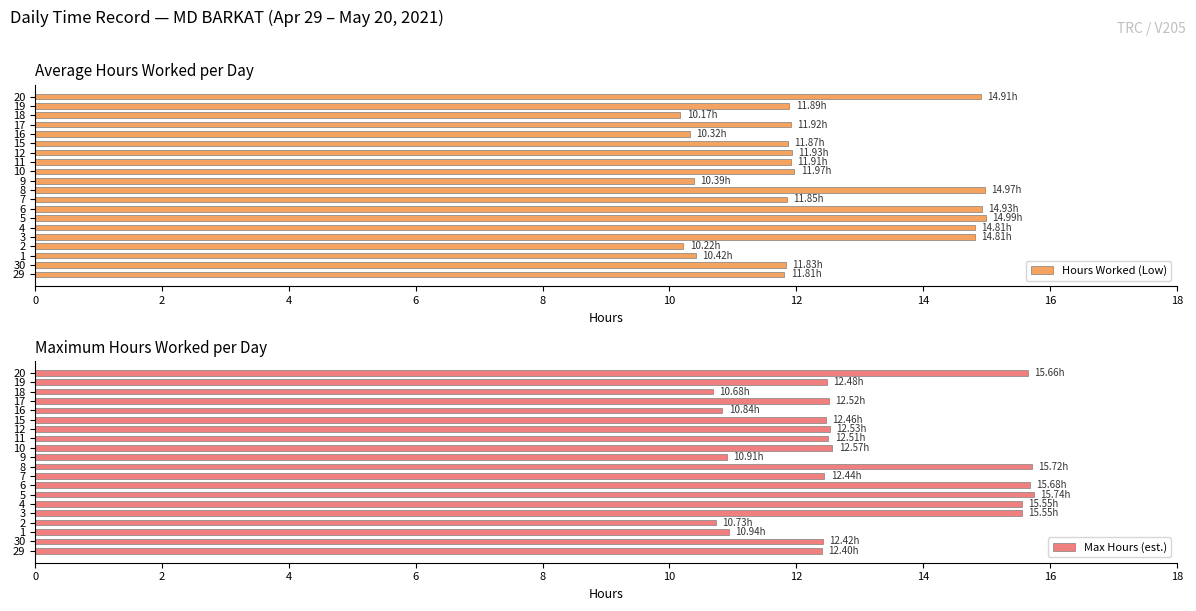

What is the sum of the Max Hours (est.) values at 6 and 20?

31.3